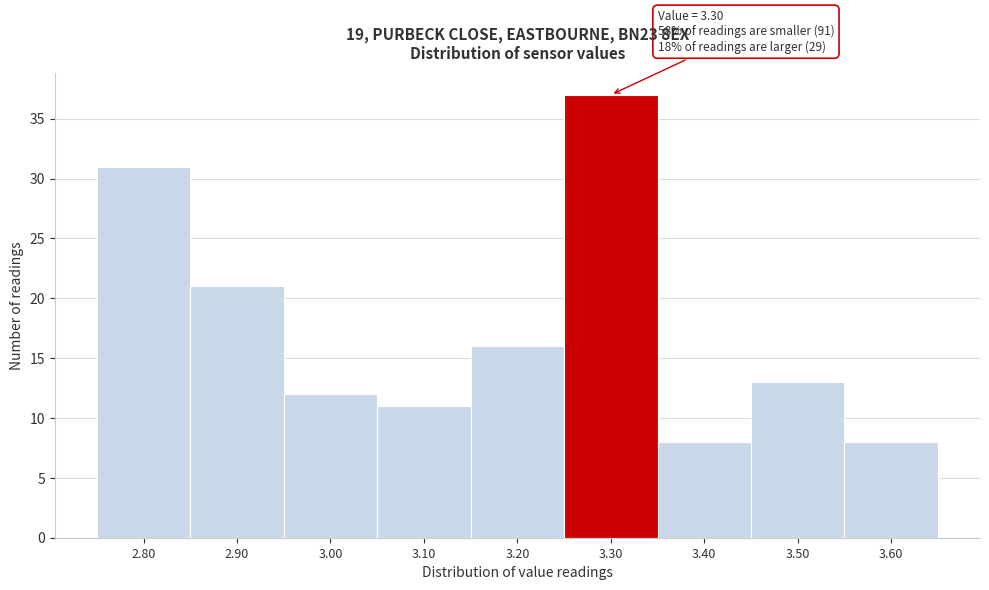

Which range on the x-axis has the tallest bar?

3.25 to 3.35